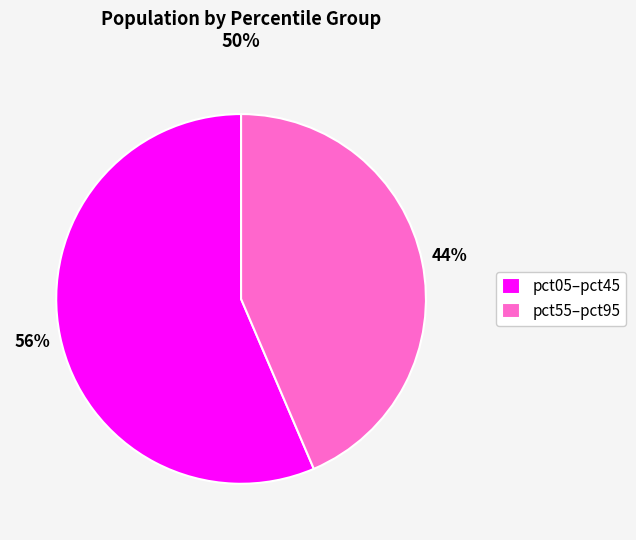

Is the sum of pct55–pct95 and pct05–pct45 greater than half?

Yes